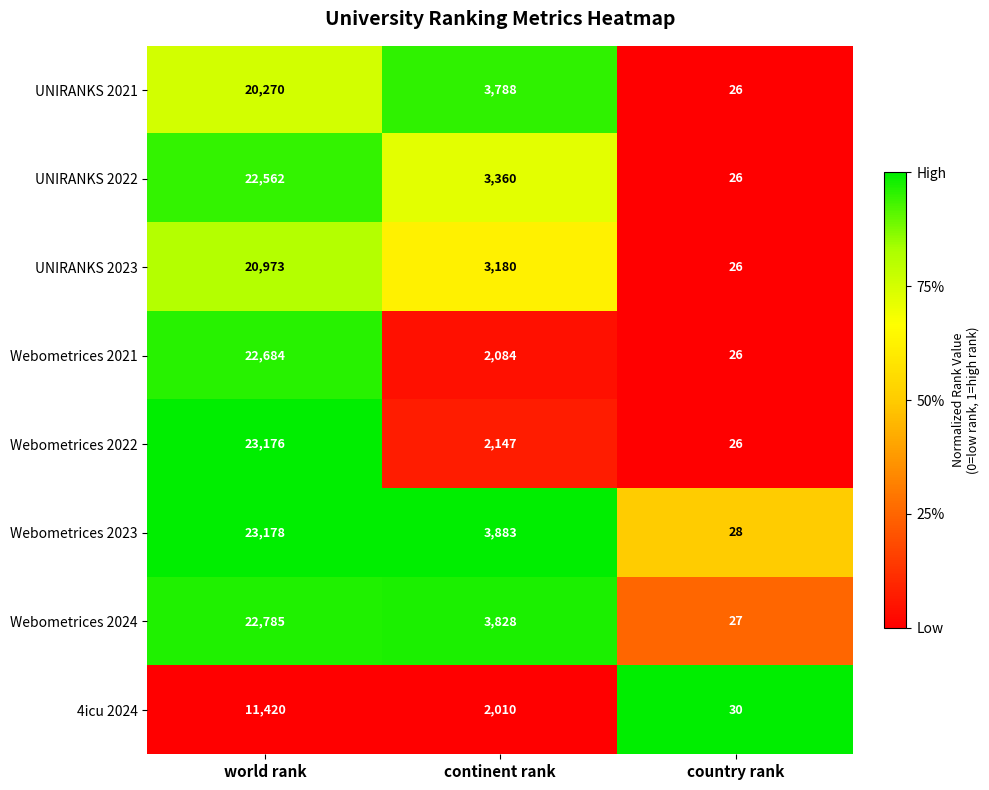

What is the minimum value for Webometrices 2024?

27